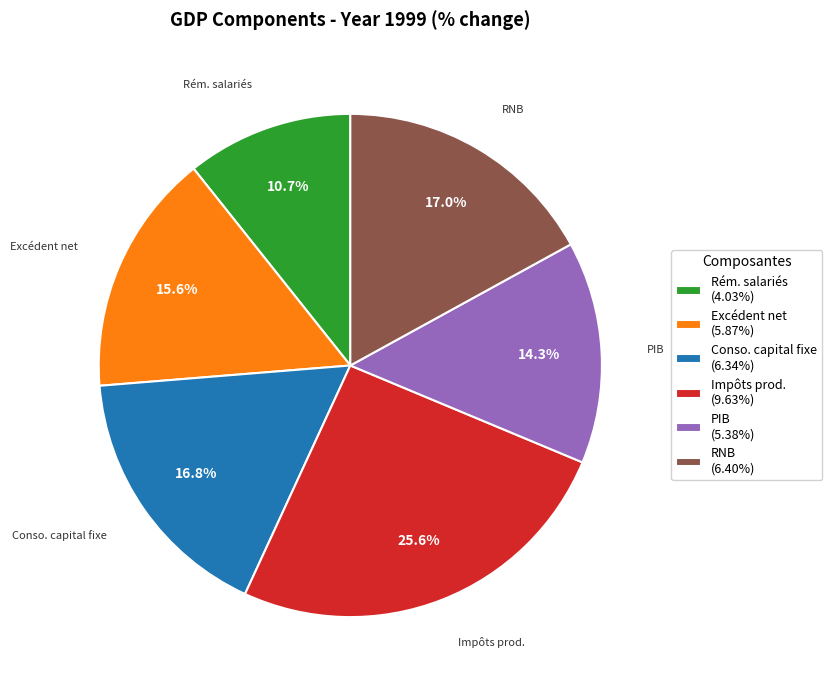

Does RNB (6.40%) represent more than half of the total?

No